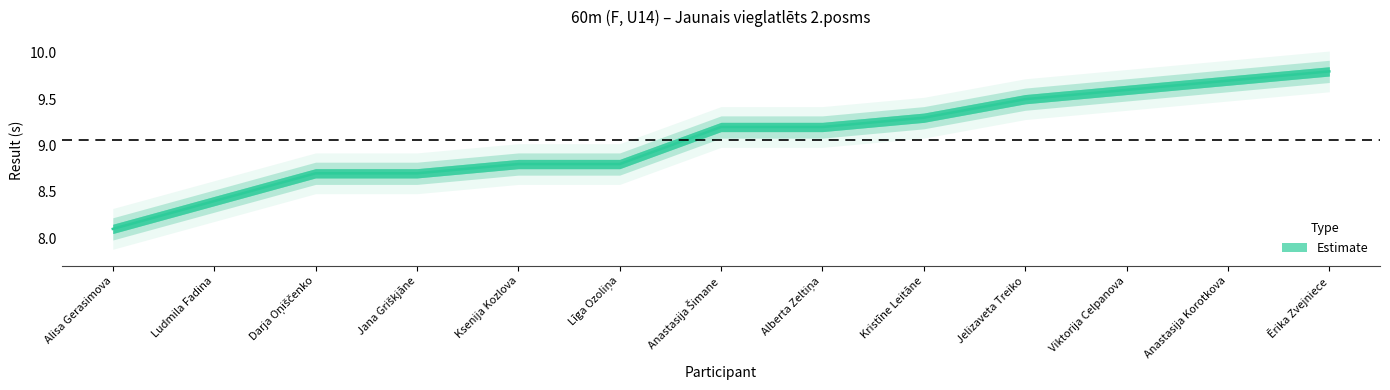

What is the sum of the values at Līga Ozoliņa and Alisa Gerasimova?

16.9